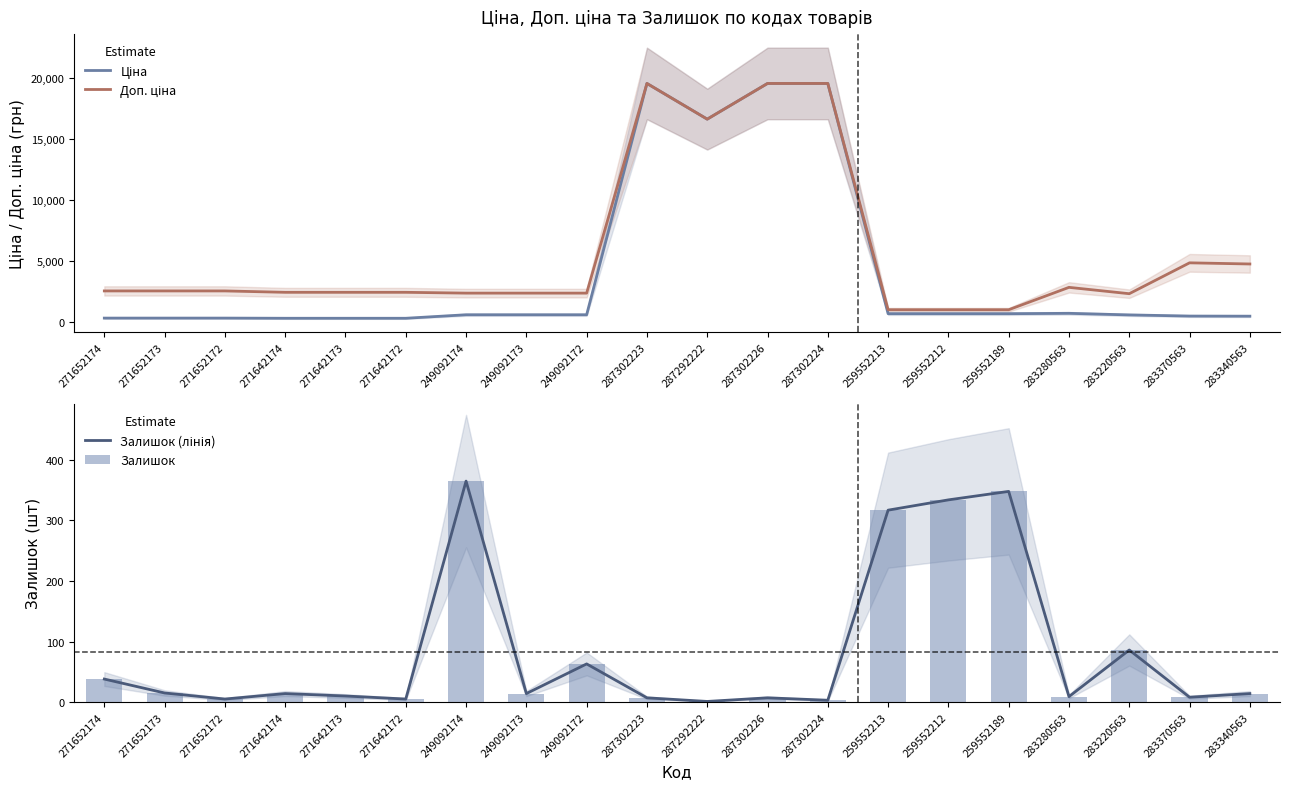

What is the label of the 16th bar from the right?

271642173